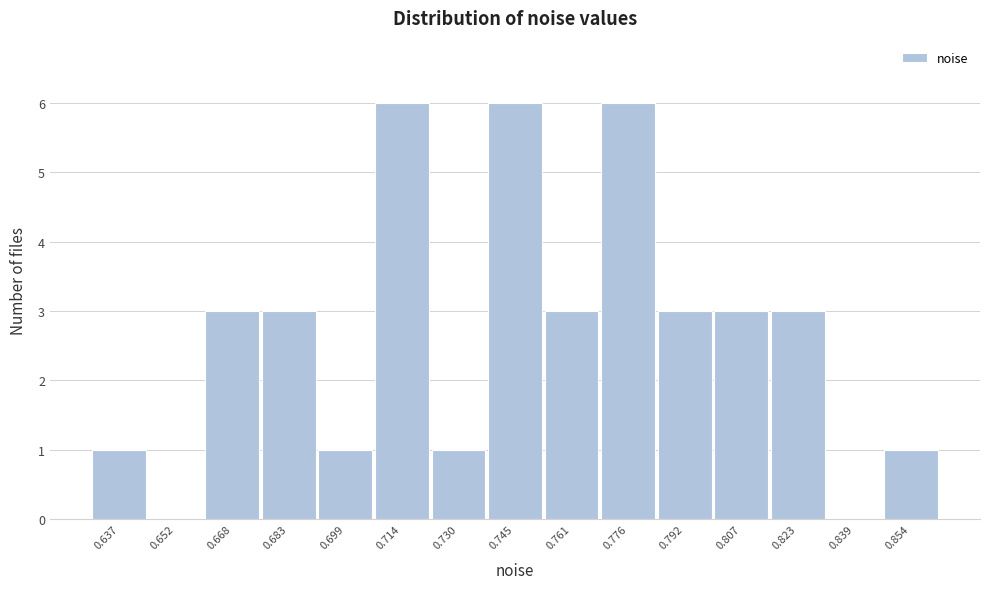

Reading right to left, transcribe all the data shown in this chart.

0.854=1	0.839=0	0.823=3	0.807=3	0.792=3	0.776=6	0.761=3	0.745=6	0.730=1	0.714=6	0.699=1	0.683=3	0.668=3	0.652=0	0.637=1